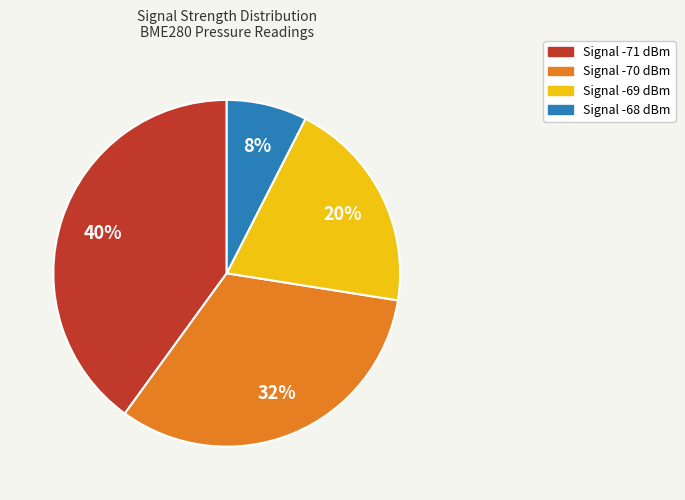

To the nearest percent, what is the average slice percentage?

25%